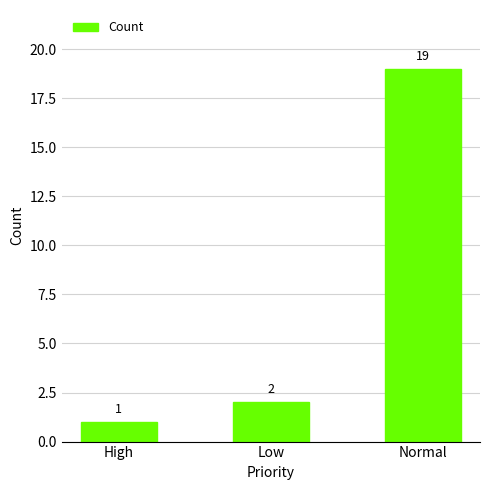

Does the chart contain any negative values?

No